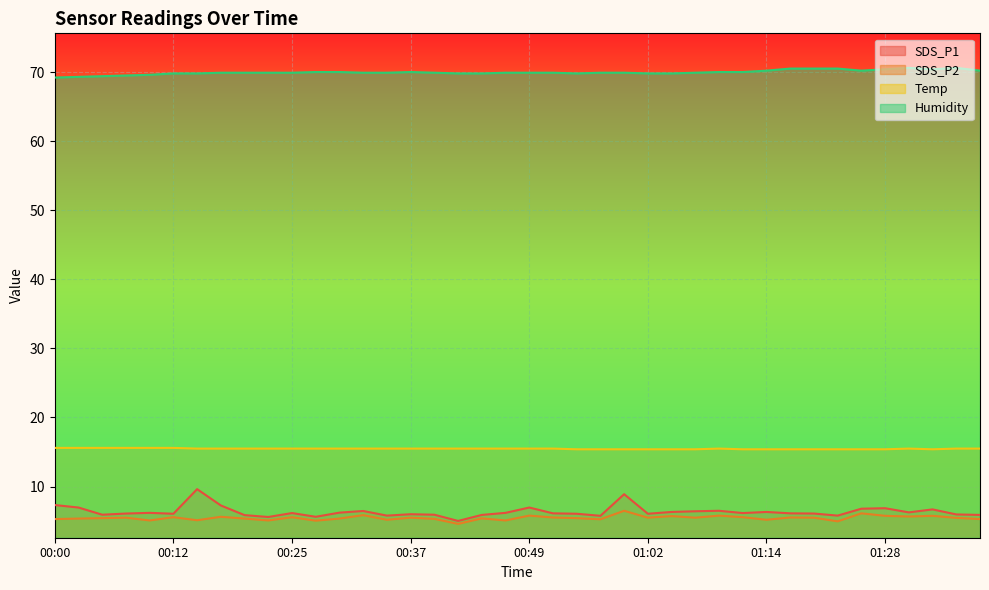

Rank the series at 01:34 from lowest to highest value.

SDS_P2, SDS_P1, Temp, Humidity